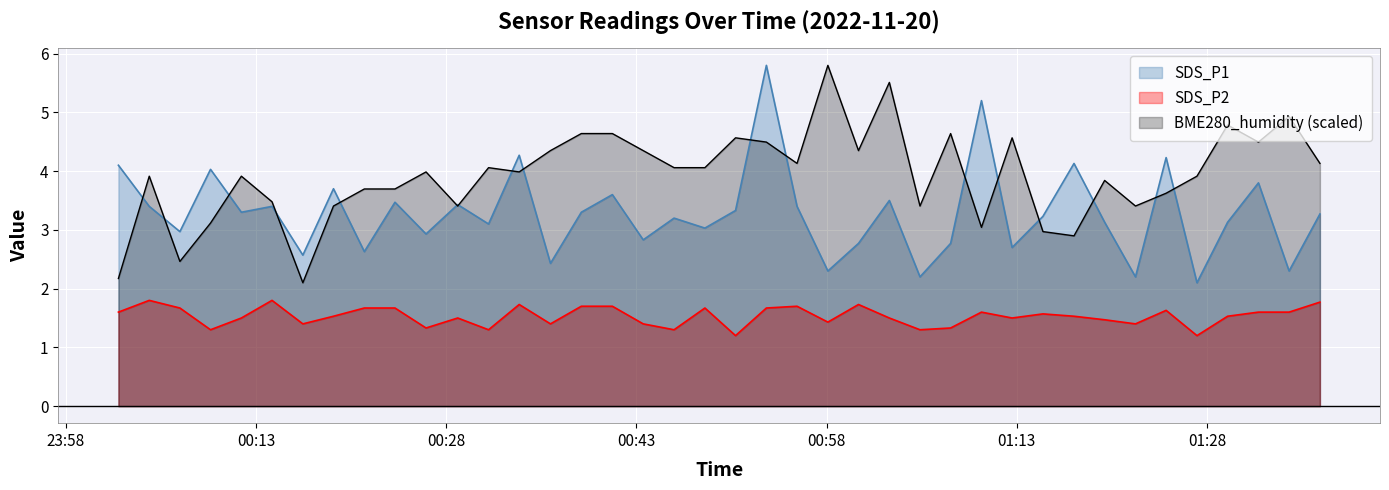

Reading right to left, what are all the values shown in this chart?

SDS_P1: 2022/11/20 01:36:55=3.3	2022/11/20 01:34:29=2.3	2022/11/20 01:32:04=3.8	2022/11/20 01:29:38=3.1	2022/11/20 01:27:13=2.1	2022/11/20 01:24:47=4.2	2022/11/20 01:22:22=2.2	2022/11/20 01:19:56=3.1	2022/11/20 01:17:31=4.1	2022/11/20 01:15:04=3.2	2022/11/20 01:12:38=2.7	2022/11/20 01:10:13=5.2	2022/11/20 01:07:47=2.8	2022/11/20 01:05:22=2.2	2022/11/20 01:02:57=3.5	2022/11/20 01:00:31=2.8	2022/11/20 00:58:06=2.3	2022/11/20 00:55:40=3.4	2022/11/20 00:53:15=5.8	2022/11/20 00:50:49=3.3	2022/11/20 00:48:24=3.0	2022/11/20 00:45:58=3.2	2022/11/20 00:43:32=2.8	2022/11/20 00:41:06=3.6	2022/11/20 00:38:39=3.3	2022/11/20 00:36:13=2.4	2022/11/20 00:33:45=4.3	2022/11/20 00:31:20=3.1	2022/11/20 00:28:54=3.4	2022/11/20 00:26:24=2.9	2022/11/20 00:23:57=3.5	2022/11/20 00:21:32=2.6	2022/11/20 00:19:06=3.7	2022/11/20 00:16:41=2.6	2022/11/20 00:14:15=3.4	2022/11/20 00:11:50=3.3	2022/11/20 00:09:24=4.0	2022/11/20 00:06:59=3.0	2022/11/20 00:04:34=3.4	2022/11/20 00:02:08=4.1
SDS_P2: 2022/11/20 01:36:55=1.8	2022/11/20 01:34:29=1.6	2022/11/20 01:32:04=1.6	2022/11/20 01:29:38=1.5	2022/11/20 01:27:13=1.2	2022/11/20 01:24:47=1.6	2022/11/20 01:22:22=1.4	2022/11/20 01:19:56=1.5	2022/11/20 01:17:31=1.5	2022/11/20 01:15:04=1.6	2022/11/20 01:12:38=1.5	2022/11/20 01:10:13=1.6	2022/11/20 01:07:47=1.3	2022/11/20 01:05:22=1.3	2022/11/20 01:02:57=1.5	2022/11/20 01:00:31=1.7	2022/11/20 00:58:06=1.4	2022/11/20 00:55:40=1.7	2022/11/20 00:53:15=1.7	2022/11/20 00:50:49=1.2	2022/11/20 00:48:24=1.7	2022/11/20 00:45:58=1.3	2022/11/20 00:43:32=1.4	2022/11/20 00:41:06=1.7	2022/11/20 00:38:39=1.7	2022/11/20 00:36:13=1.4	2022/11/20 00:33:45=1.7	2022/11/20 00:31:20=1.3	2022/11/20 00:28:54=1.5	2022/11/20 00:26:24=1.3	2022/11/20 00:23:57=1.7	2022/11/20 00:21:32=1.7	2022/11/20 00:19:06=1.5	2022/11/20 00:16:41=1.4	2022/11/20 00:14:15=1.8	2022/11/20 00:11:50=1.5	2022/11/20 00:09:24=1.3	2022/11/20 00:06:59=1.7	2022/11/20 00:04:34=1.8	2022/11/20 00:02:08=1.6
BME280_humidity: 2022/11/20 01:36:55=4.1	2022/11/20 01:34:29=4.9	2022/11/20 01:32:04=4.5	2022/11/20 01:29:38=4.8	2022/11/20 01:27:13=3.9	2022/11/20 01:24:47=3.6	2022/11/20 01:22:22=3.4	2022/11/20 01:19:56=3.8	2022/11/20 01:17:31=2.9	2022/11/20 01:15:04=3.0	2022/11/20 01:12:38=4.6	2022/11/20 01:10:13=3.0	2022/11/20 01:07:47=4.6	2022/11/20 01:05:22=3.4	2022/11/20 01:02:57=5.5	2022/11/20 01:00:31=4.3	2022/11/20 00:58:06=5.8	2022/11/20 00:55:40=4.1	2022/11/20 00:53:15=4.5	2022/11/20 00:50:49=4.6	2022/11/20 00:48:24=4.1	2022/11/20 00:45:58=4.1	2022/11/20 00:43:32=4.3	2022/11/20 00:41:06=4.6	2022/11/20 00:38:39=4.6	2022/11/20 00:36:13=4.3	2022/11/20 00:33:45=4.0	2022/11/20 00:31:20=4.1	2022/11/20 00:28:54=3.4	2022/11/20 00:26:24=4.0	2022/11/20 00:23:57=3.7	2022/11/20 00:21:32=3.7	2022/11/20 00:19:06=3.4	2022/11/20 00:16:41=2.1	2022/11/20 00:14:15=3.5	2022/11/20 00:11:50=3.9	2022/11/20 00:09:24=3.1	2022/11/20 00:06:59=2.5	2022/11/20 00:04:34=3.9	2022/11/20 00:02:08=2.2